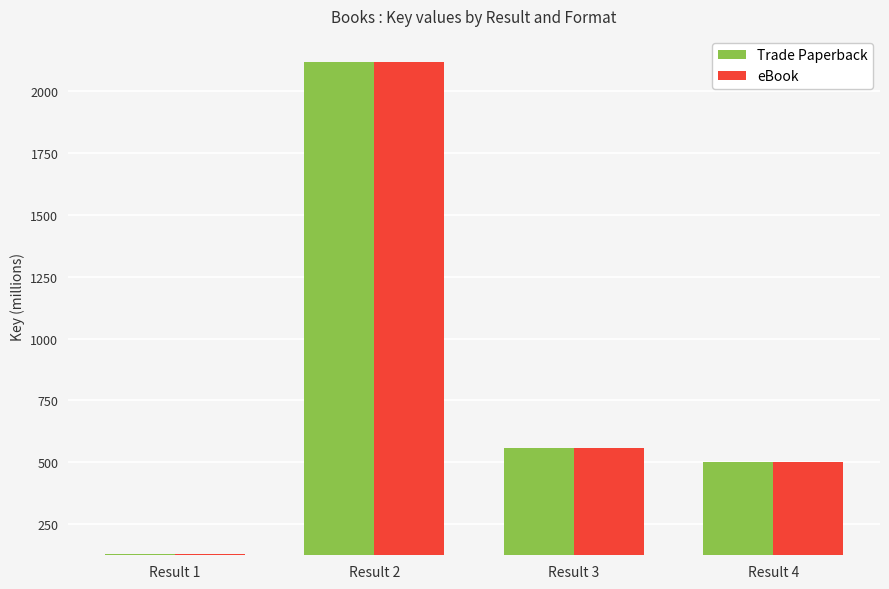

Rank the categories by eBook value from lowest to highest.

Result 1, Result 4, Result 3, Result 2